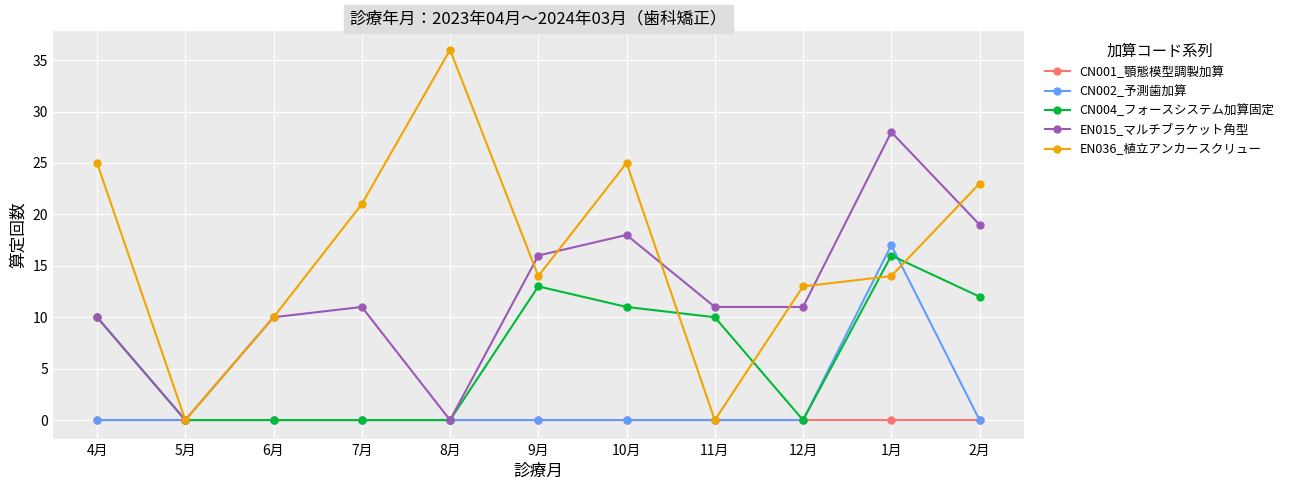

What is the label of the 1st point from the right?

2月